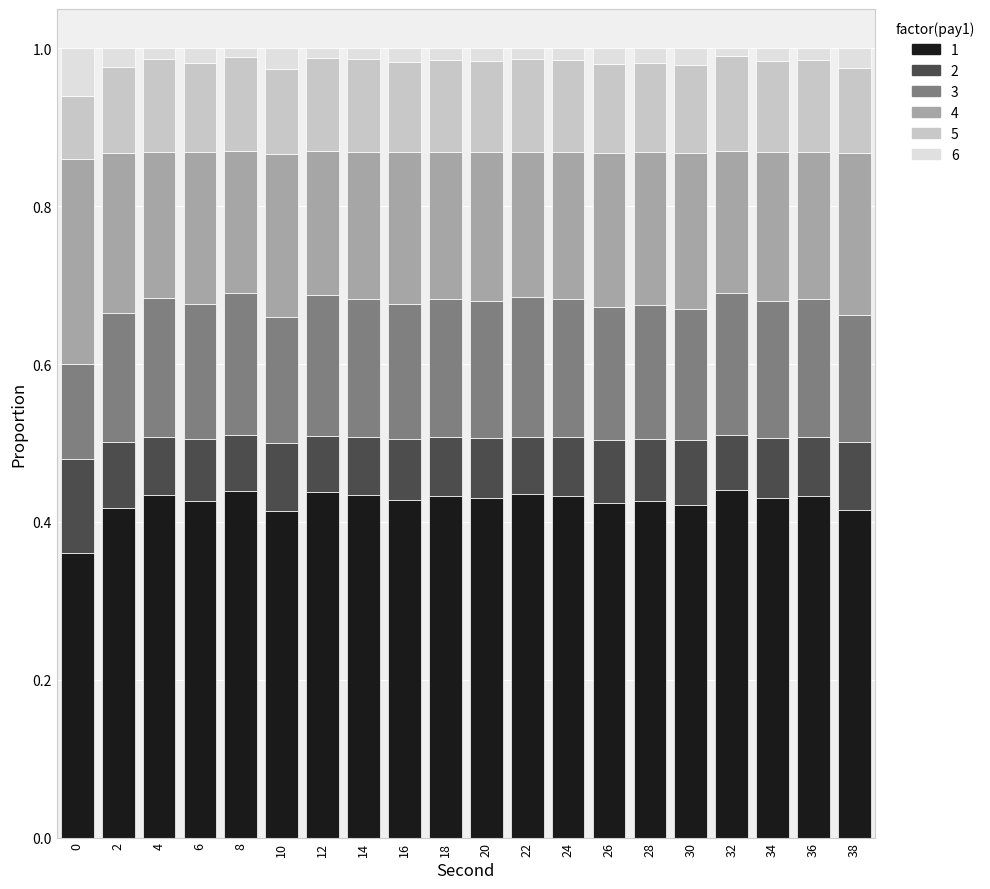

Are the bars grouped side by side (vs. stacked)?

No